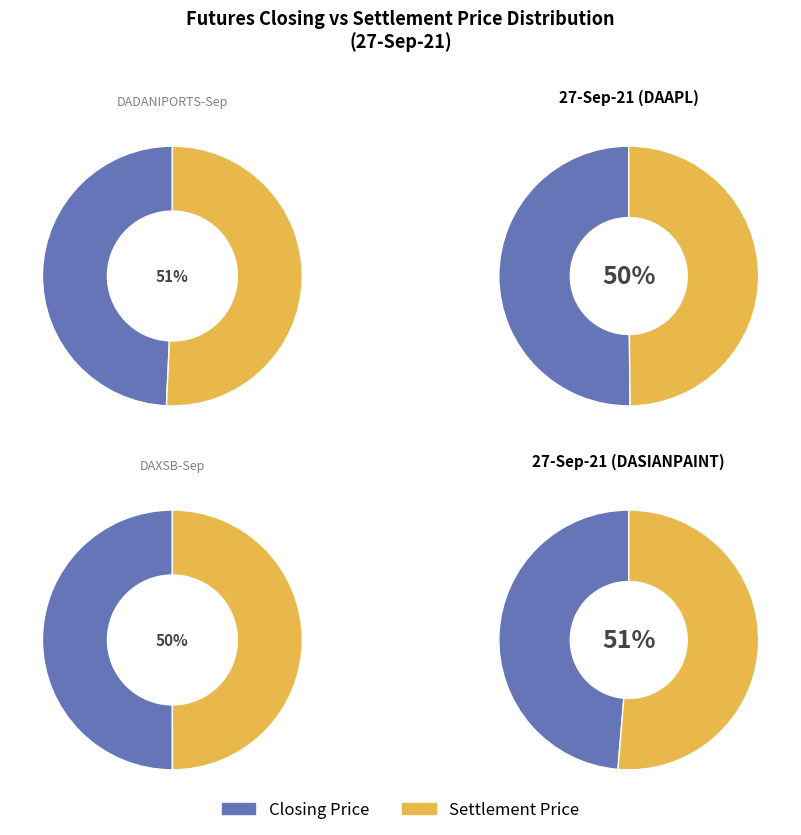

Does DASIANPAINT-Nov account for over 50% of the chart?

No